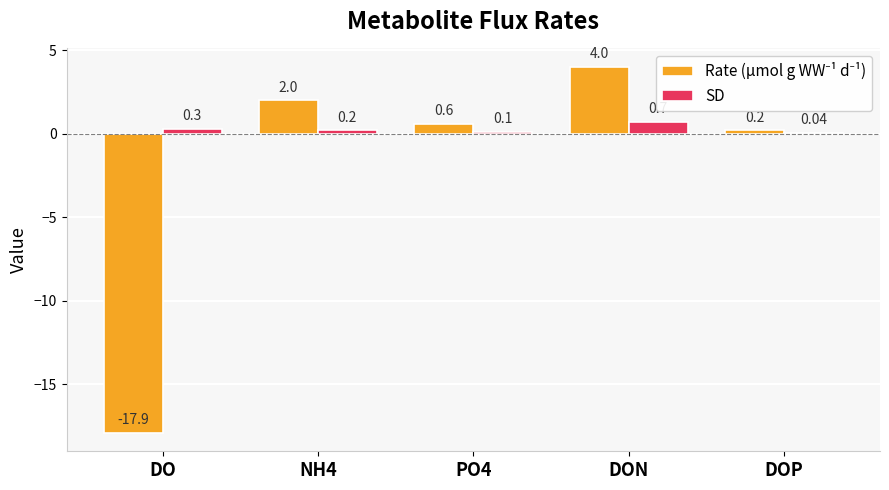

At which category is the sum across all series the highest?

DON